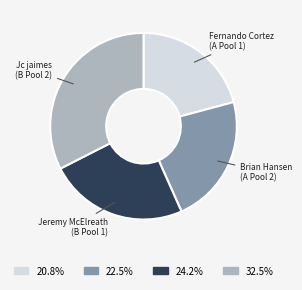

Which slice is the smallest?

Fernando Cortez (A Pool 1)